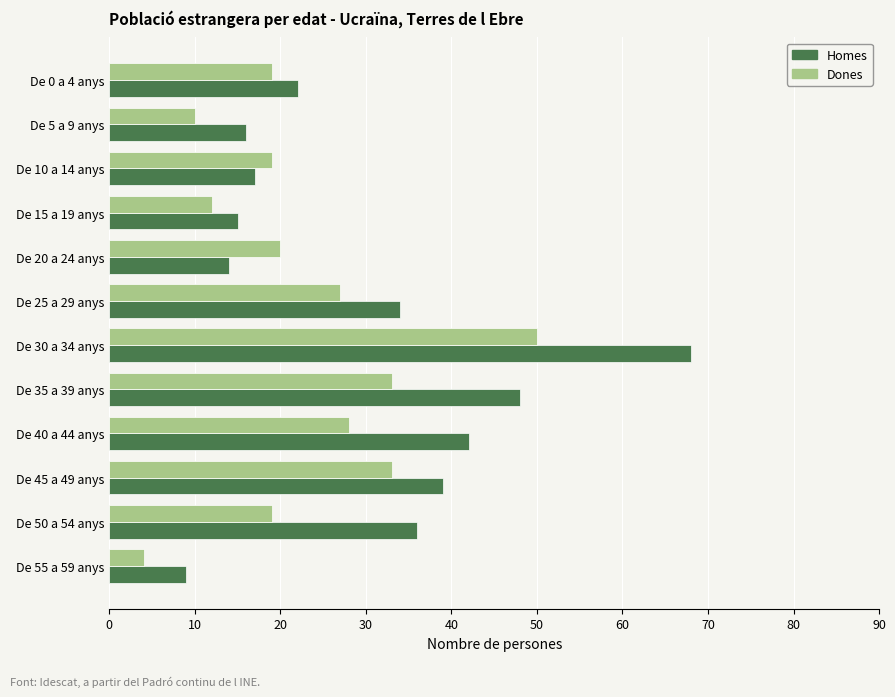

At which category is the sum across all series the highest?

De 30 a 34 anys